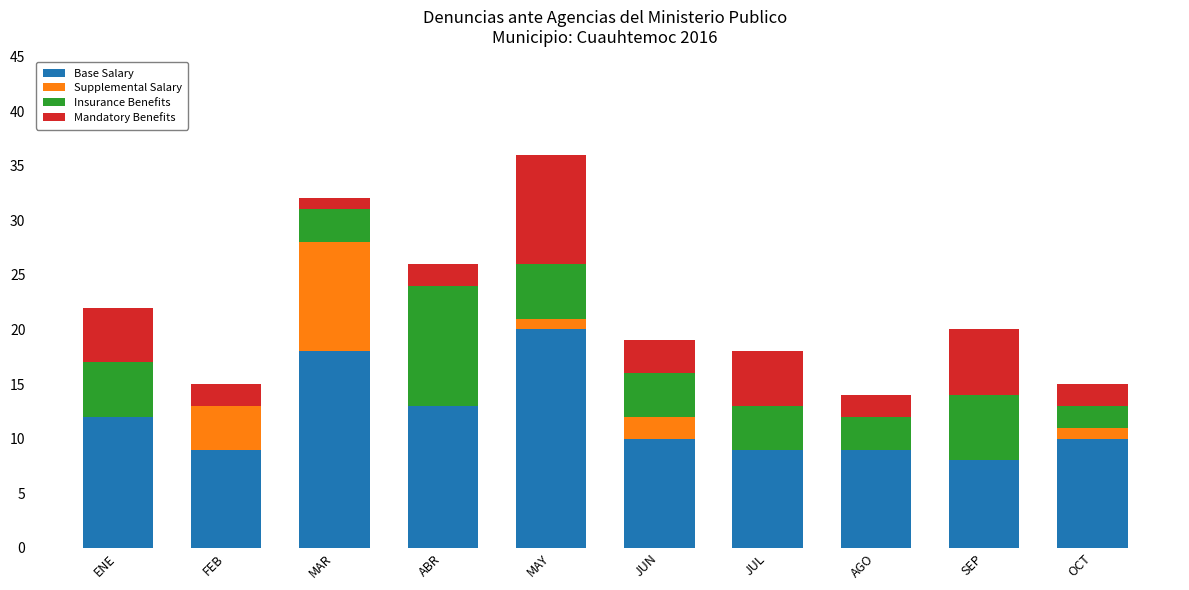

What is the maximum value for Base Salary?

20